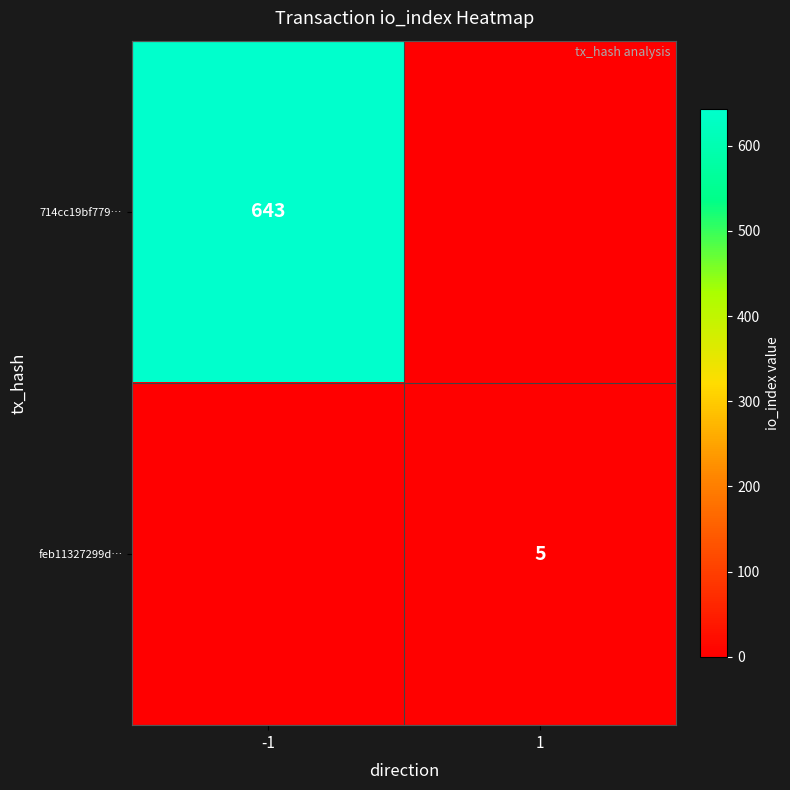

True or false: 714cc19bf779… has a value of 643 at -1.

True